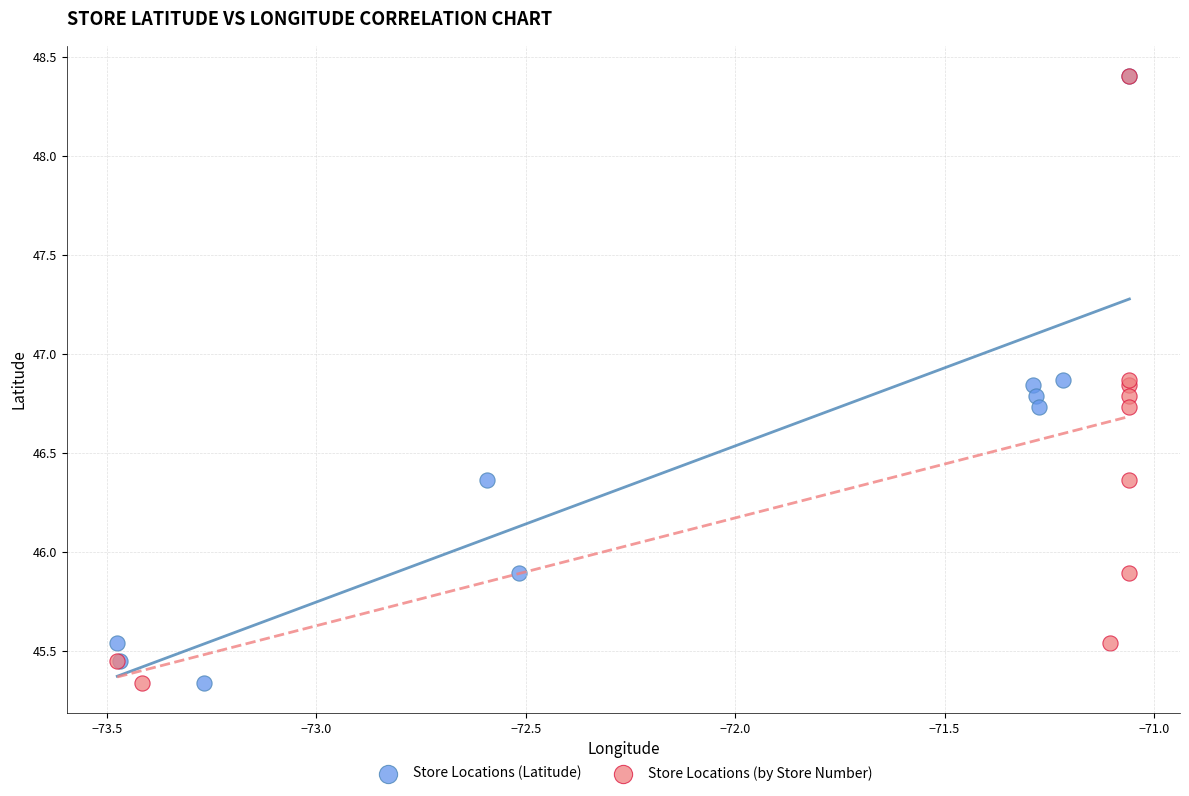

What are all the series names shown in the legend?

Store Locations (Latitude), Store Locations (by Store Number)